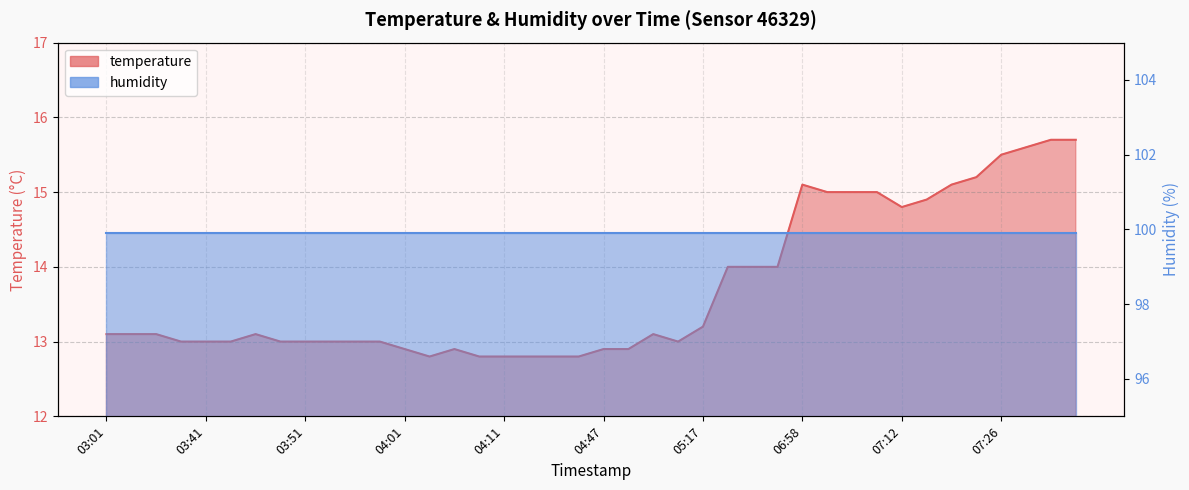

List the labels in order of value, smallest first.

04:03, 04:08, 04:11, 04:13, 04:35, 04:38, 04:01, 04:06, 04:47, 04:50, 03:08, 03:41, 03:44, 03:49, 03:51, 03:53, 03:56, 03:58, 05:07, 03:01, 03:03, 03:06, 03:46, 05:03, 05:17, 06:14, 06:17, 06:22, 07:12, 07:18, 07:01, 07:07, 07:10, 06:58, 07:21, 07:24, 07:26, 07:29, 07:31, 07:33